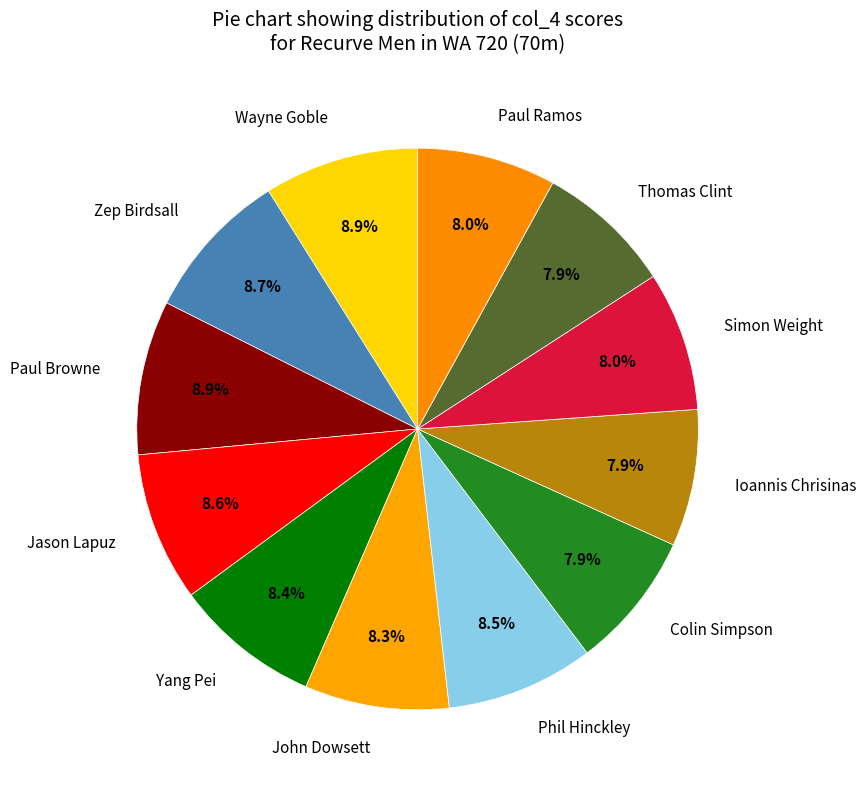

How many segments does this pie chart have?

12